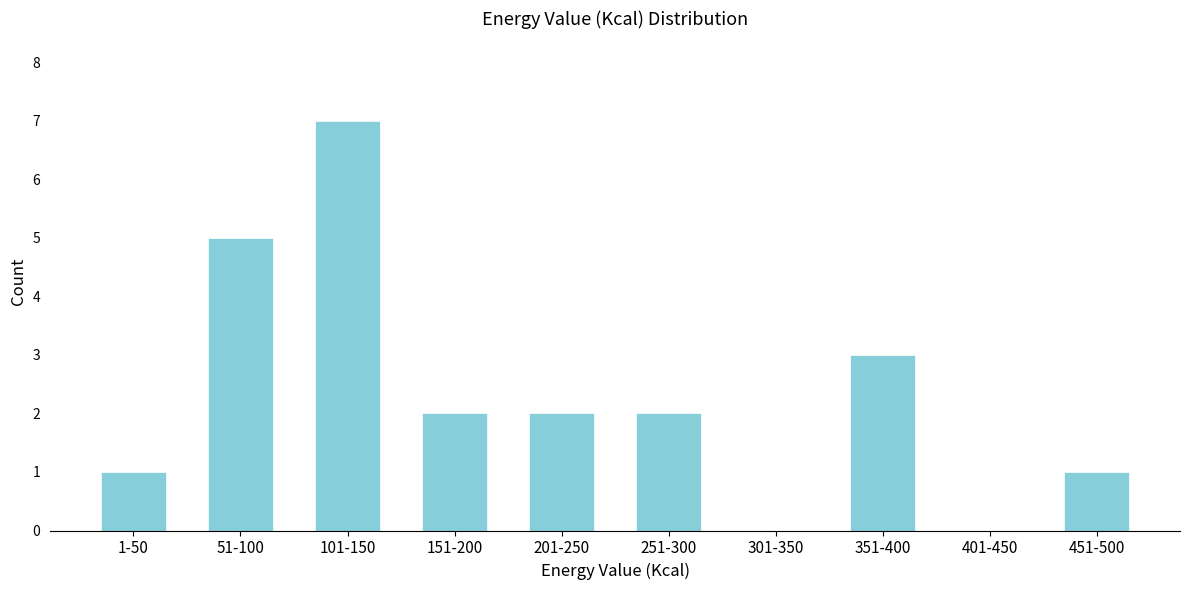

Reading left to right, extract all data points from this chart.

1-50=1	51-100=5	101-150=7	151-200=2	201-250=2	251-300=2	301-350=0	351-400=3	401-450=0	451-500=1